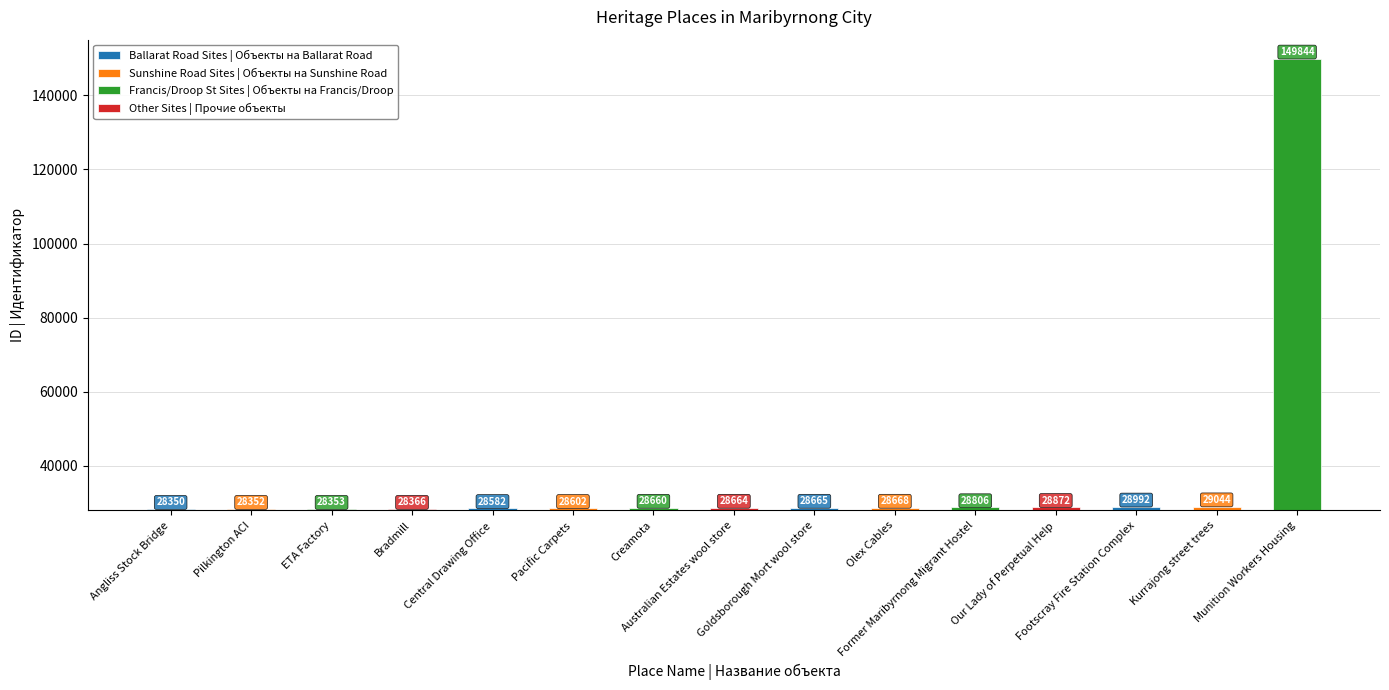

List the labels in order of value, smallest first.

Angliss Stock Bridge, Pilkington ACI, ETA Factory, Bradmill, Central Drawing Office, Pacific Carpets, Creamota, Australian Estates wool store, Goldsborough Mort wool store, Olex Cables, Former Maribyrnong Migrant Hostel, Our Lady of Perpetual Help, Footscray Fire Station Complex, Kurrajong street trees, Munition Workers Housing